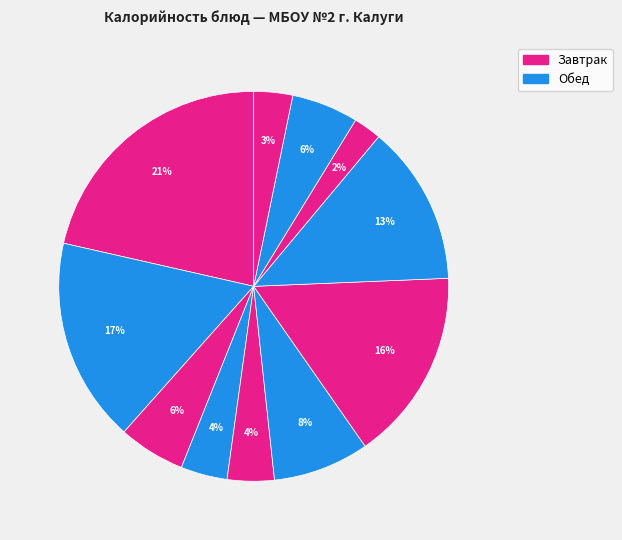

To the nearest percent, what is the difference between the largest and smallest slice percentages?

19%